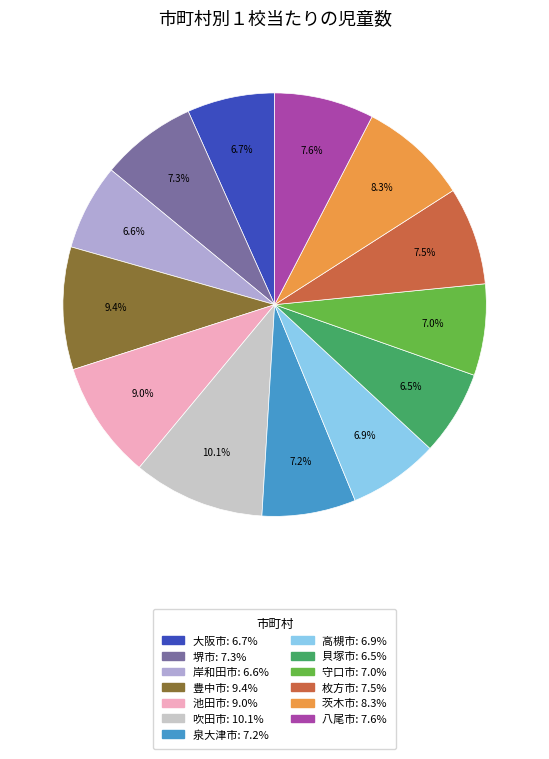

True or false: 岸和田市 accounts for 7% of the total.

True